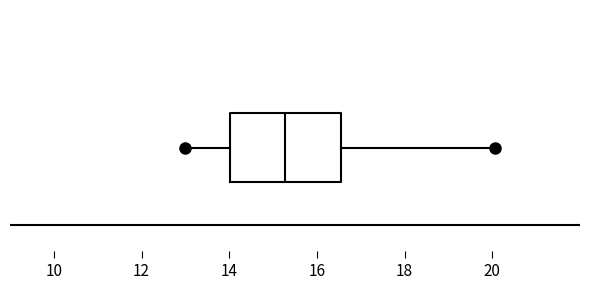

Read this box plot against the x-axis: the position of the median line, the range covered by the box, and the ends of both whiskers. The values are not printed on the chart, so give them approximately, as read against the axis.

median 15.2, box 14.0 to 16.6, whiskers 13.0 to 20.0